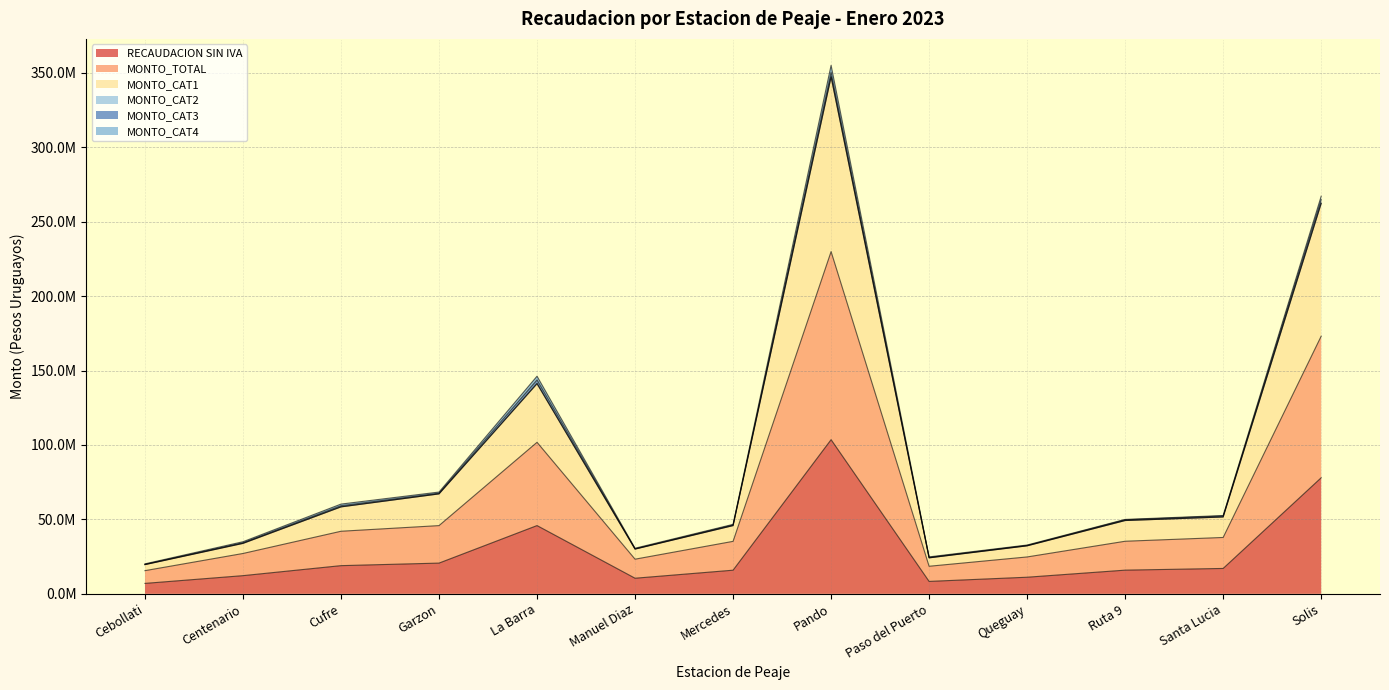

Does the chart display data point markers on the line(s)?

No